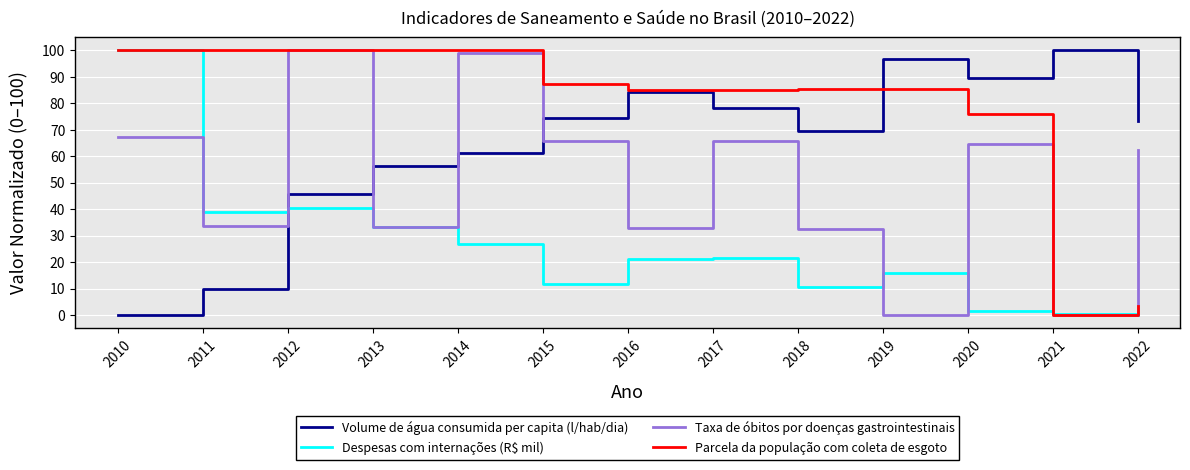

What value does the Despesas com internações (R$ mil) series have at 2018?

10.5